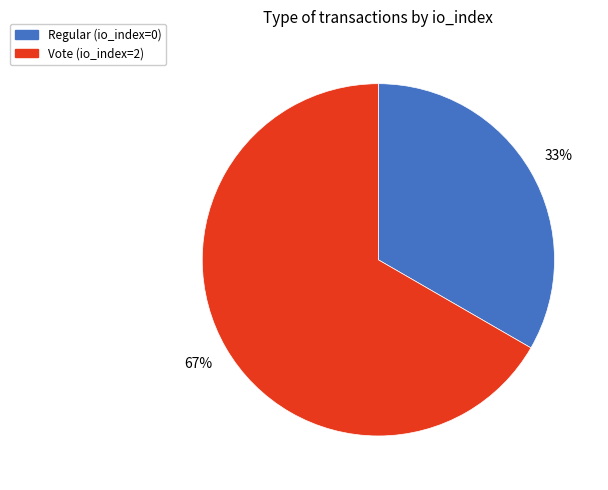

Which slice is the smallest?

Regular